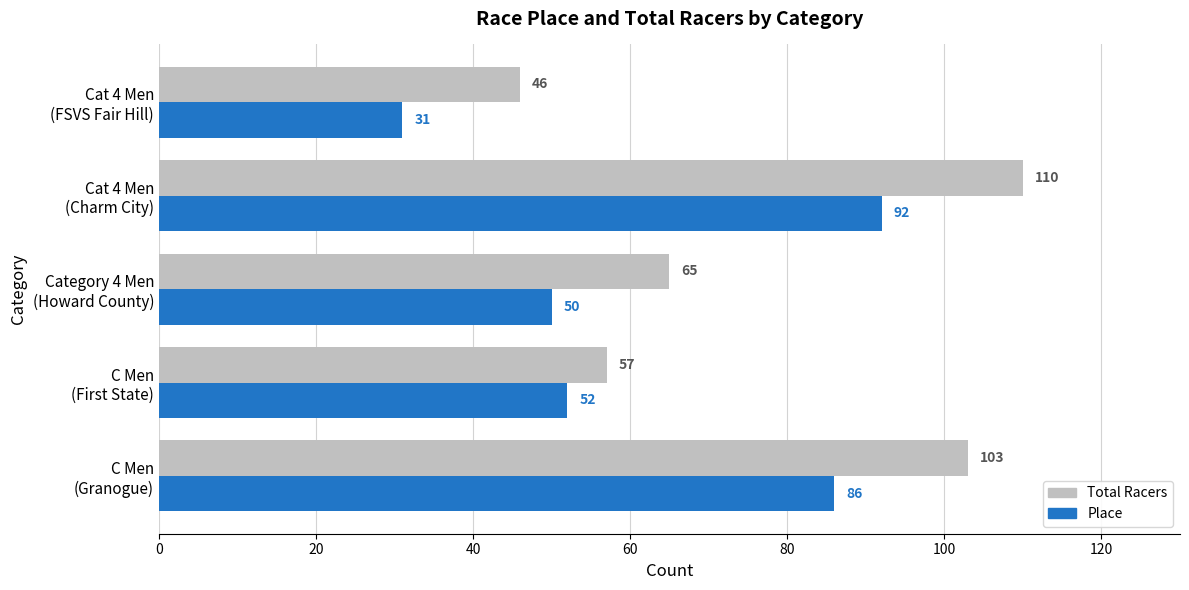

Which series has the largest range (max minus min)?

Total Racers